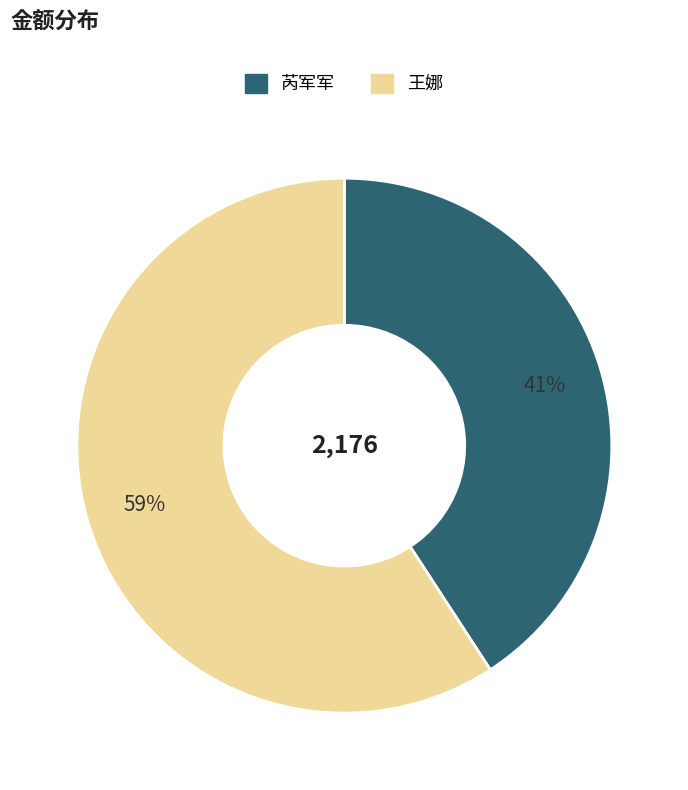

Is the sum of 王娜 and 芮军军 greater than half?

Yes